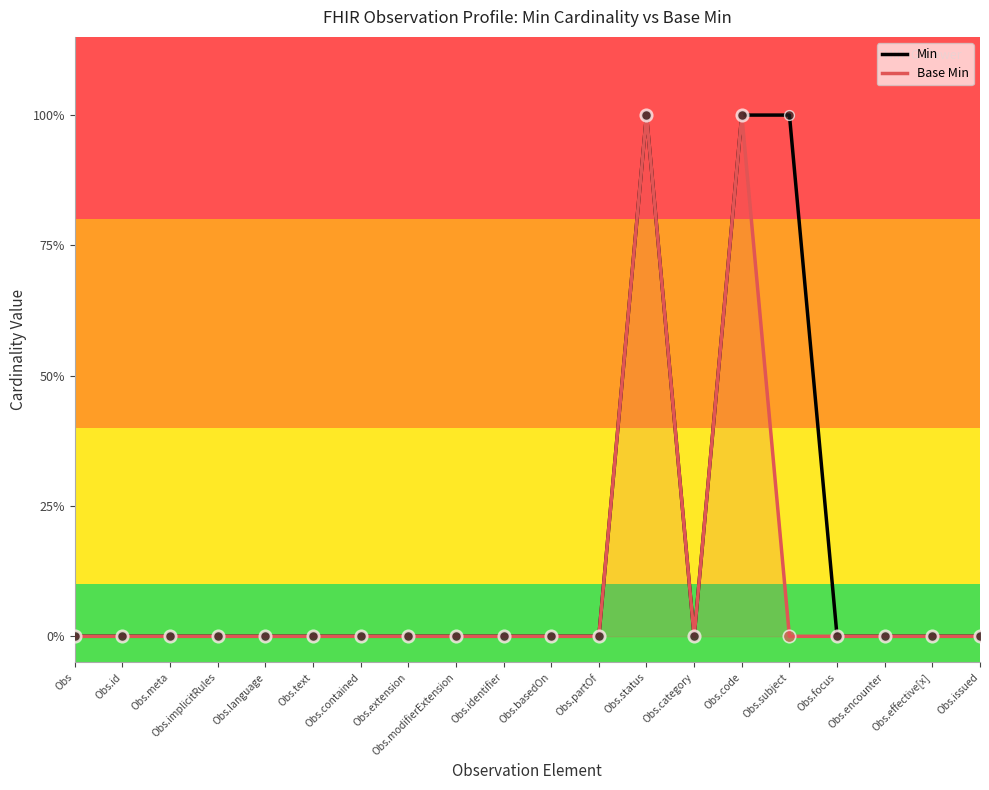

Which series has the largest Y range (max minus min)?

Min